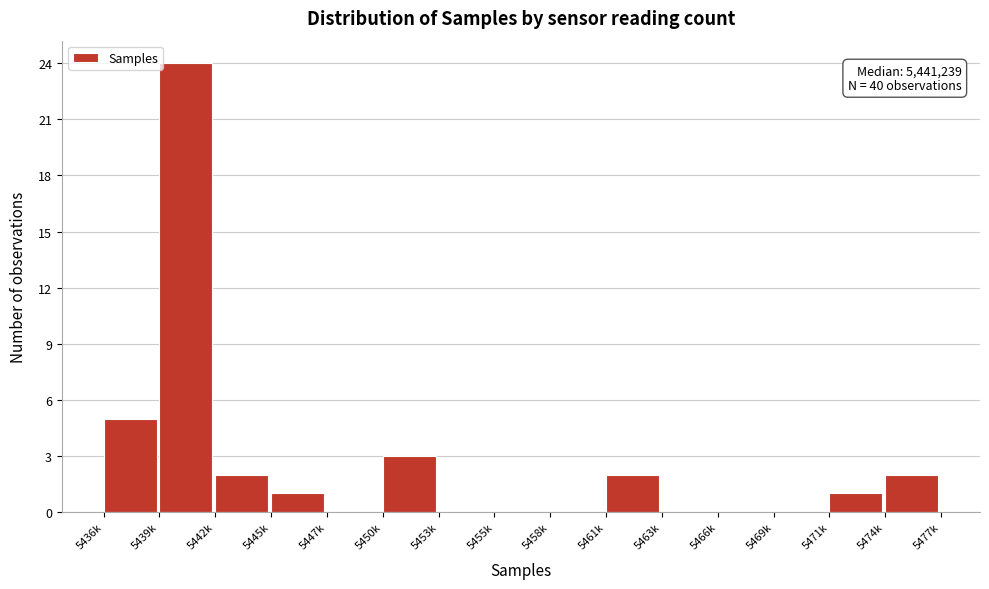

Reading left to right, transcribe all the data shown in this chart.

5436k=5	5439k=24	5442k=2	5445k=1	5447k=0	5450k=3	5453k=0	5455k=0	5458k=0	5461k=2	5463k=0	5466k=0	5469k=0	5471k=1	5474k=2